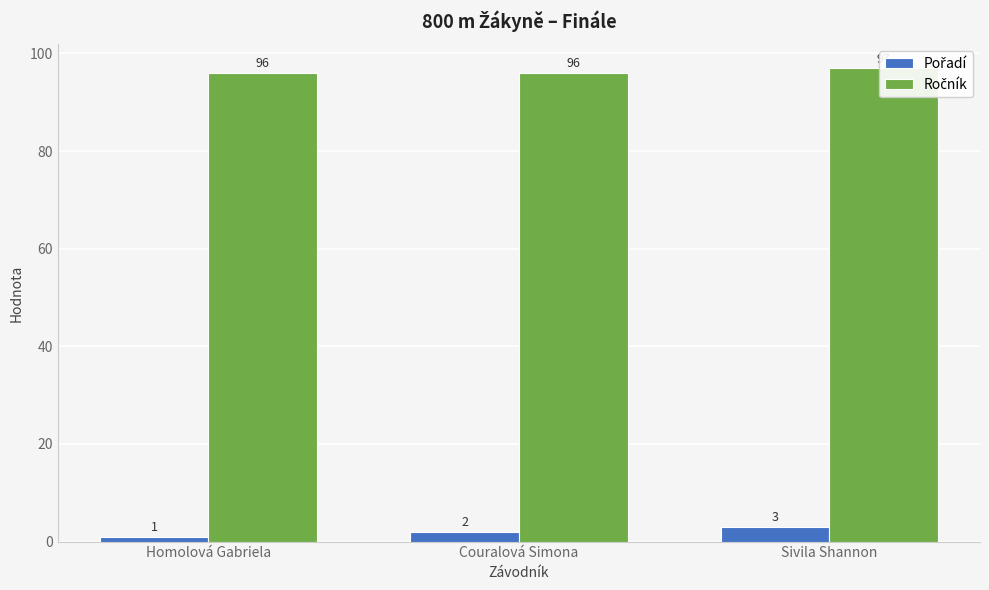

Is it true that Ročník equals 24 at Couralová Simona?

False